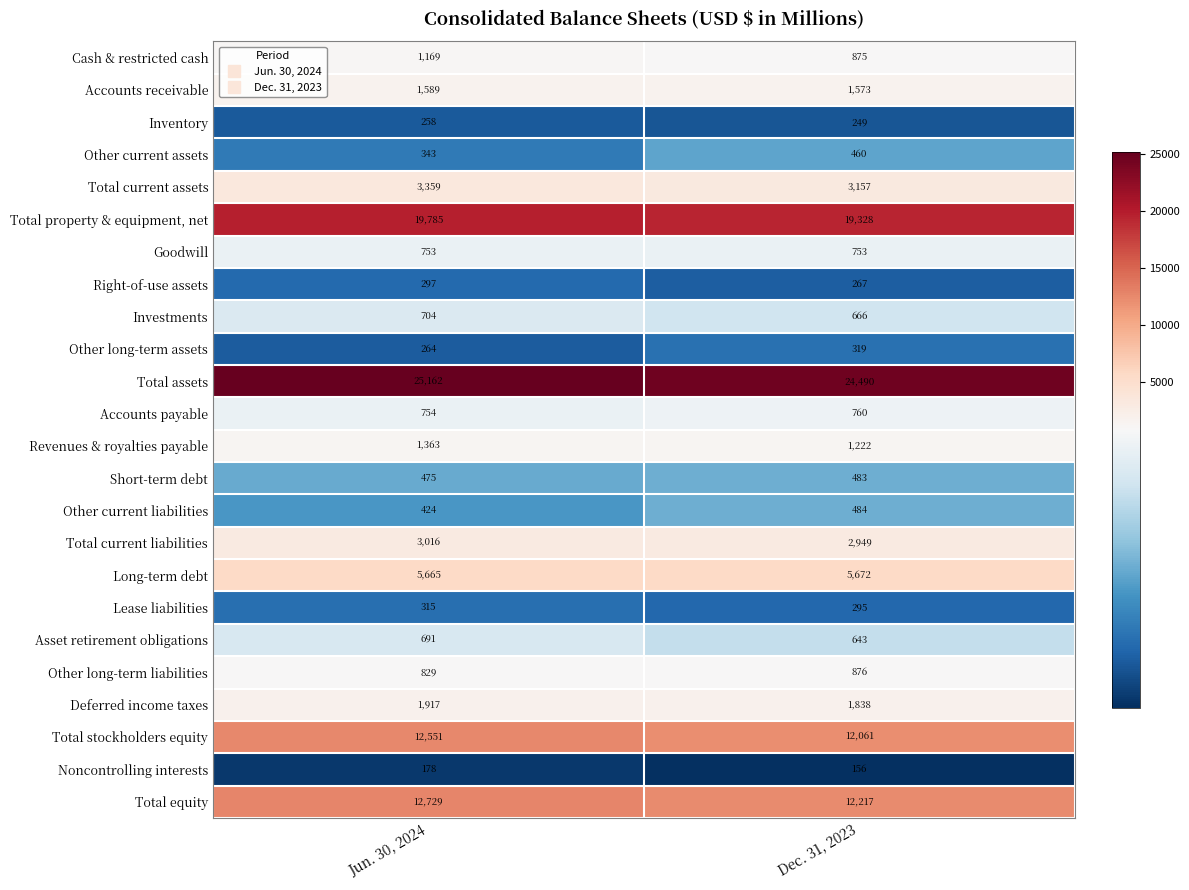

Where is Revenues & royalties payable nearest to the value 1292?

Dec. 31, 2023